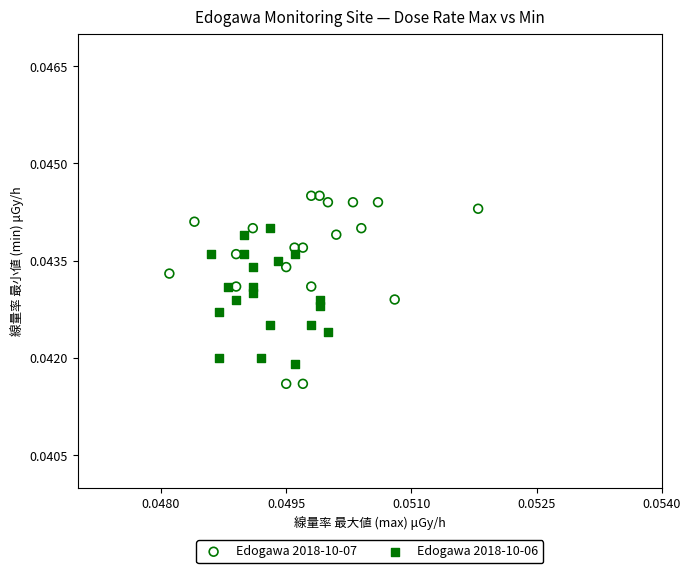

Which series has the widest spread of Y values?

Edogawa 2018-10-07